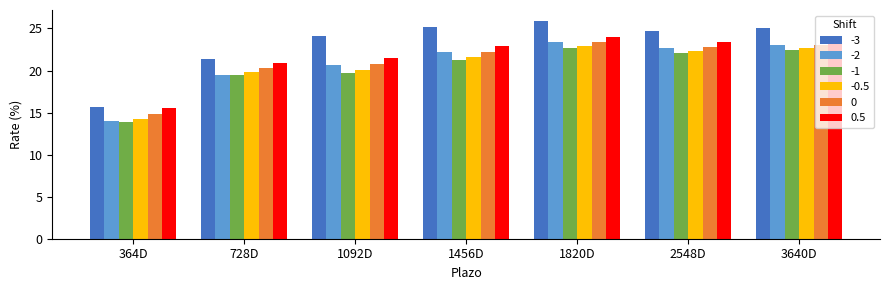

What is the sum of all -1 values?

141.6